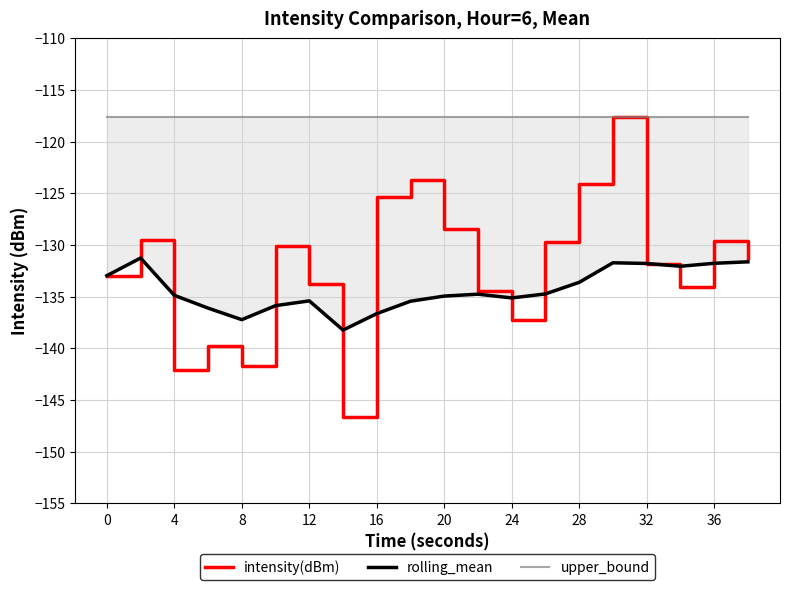

True or false: intensity(dBm) has a value of -204.8 at 20.

False